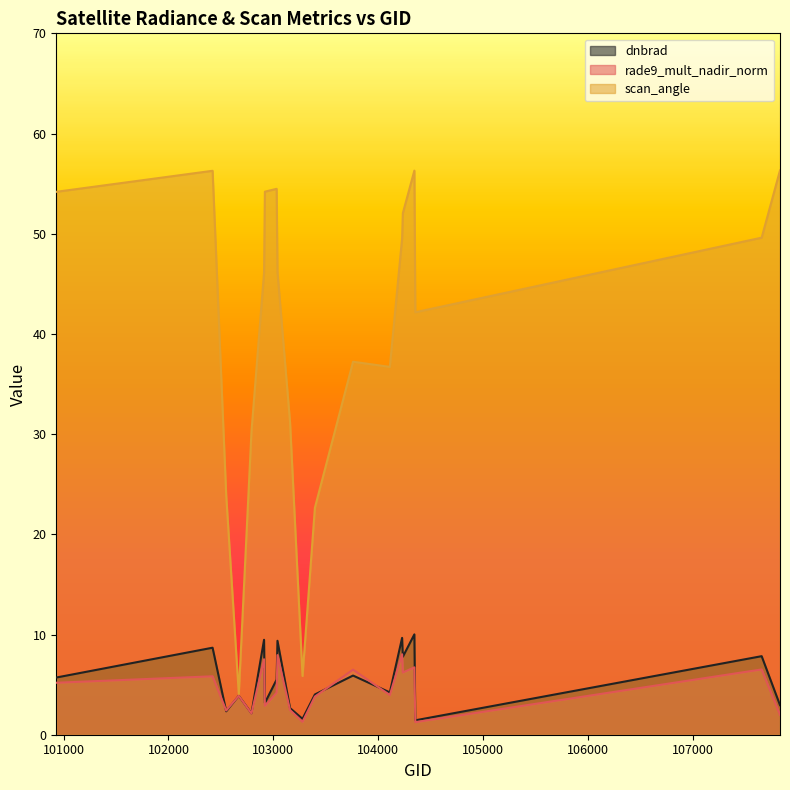

Where is the first local maximum for rade9_mult_nadir_norm?

102421